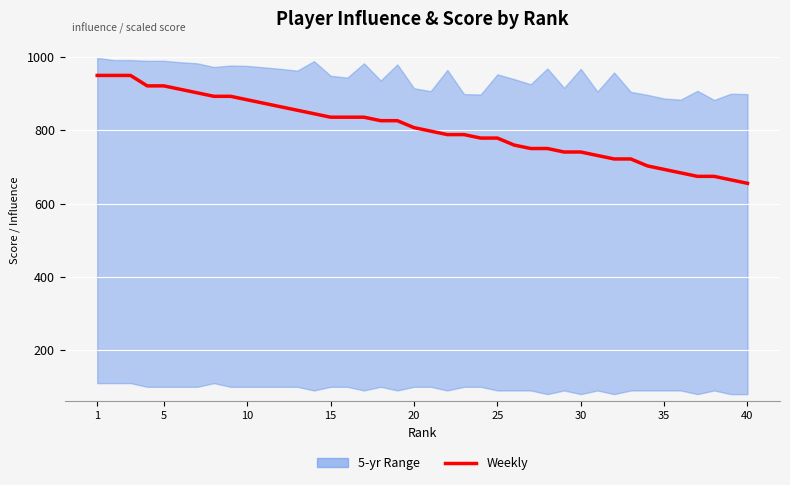

True or false: there are more than 1 points higher than both neighbors.

False